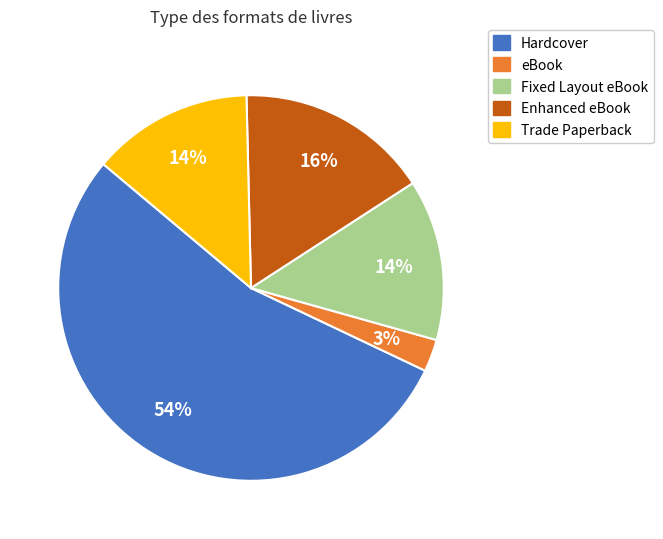

To the nearest percent, what portion does Enhanced eBook represent?

16%